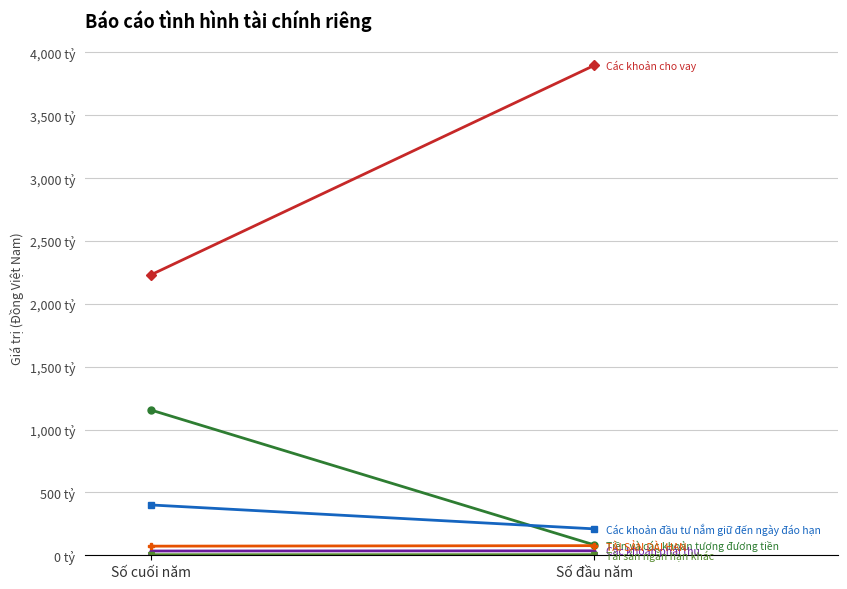

The Các khoản phải thu series shows 35.6 at Số đầu năm. True or false?

True